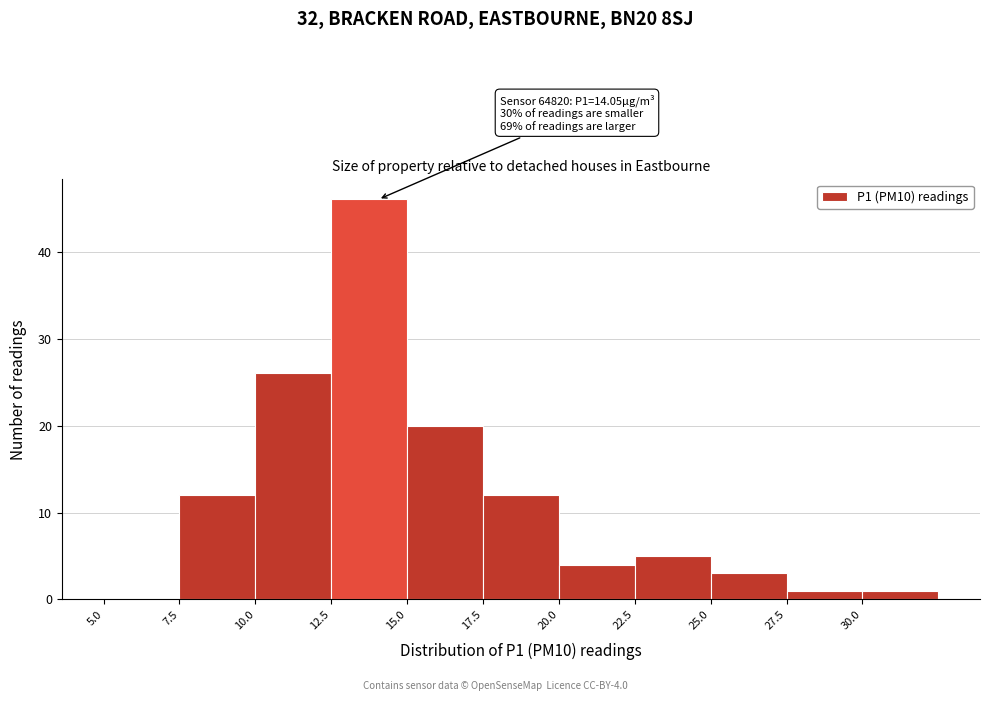

Over which range of the x-axis is the bar tallest?

12.5 to 15.0